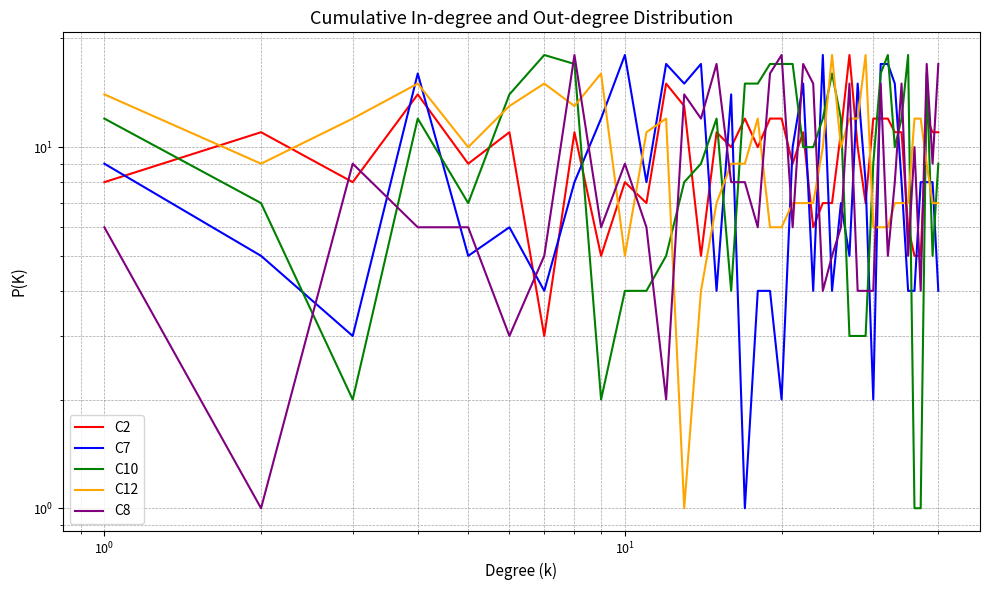

What is the difference between the second highest and second lowest values in the C7 series?

16